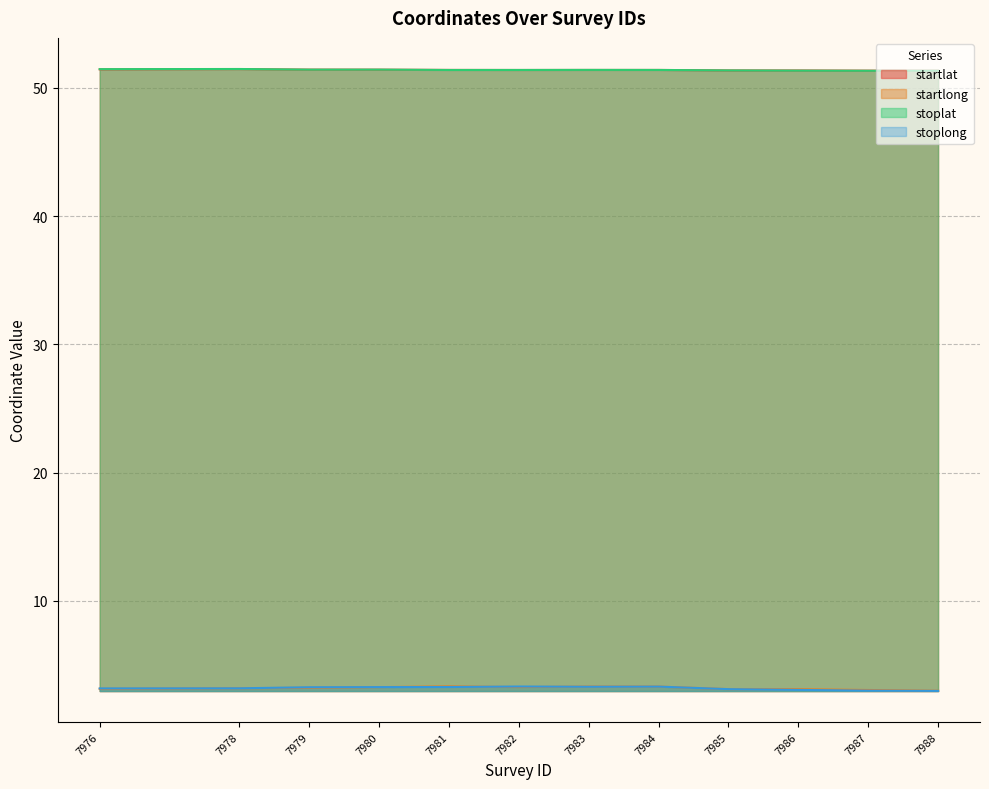

The stoplong series shows 3.3 at 7980. True or false?

True